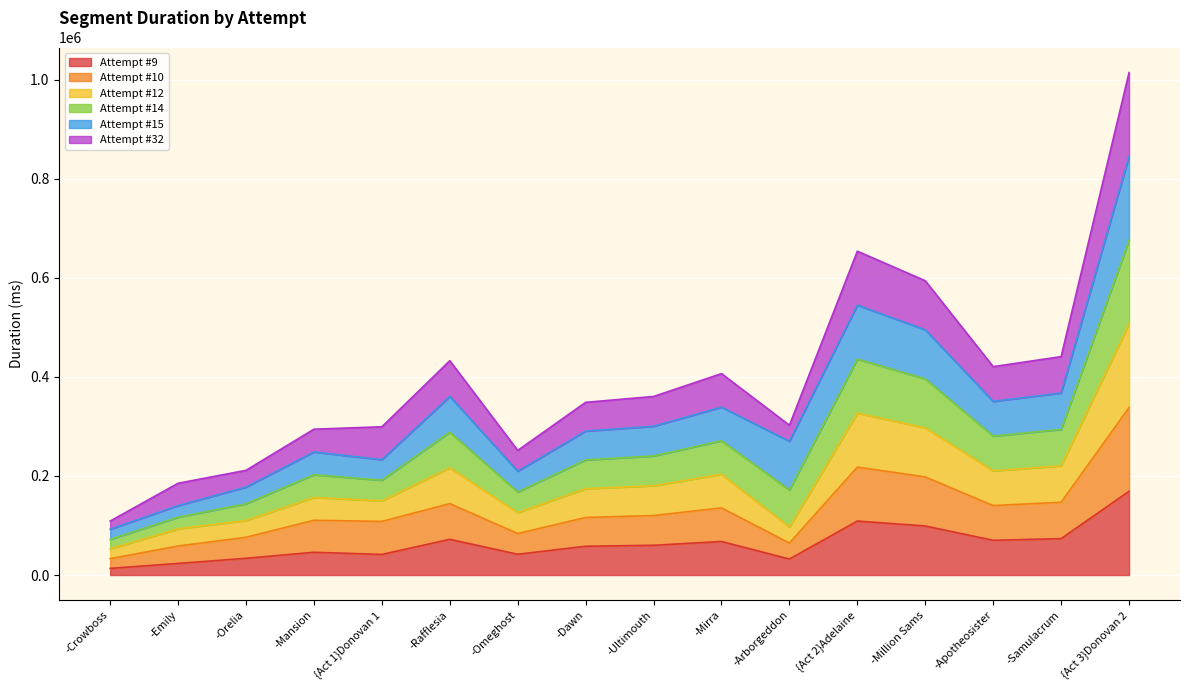

What are all the series names shown in the legend?

Attempt #9, Attempt #10, Attempt #12, Attempt #14, Attempt #15, Attempt #32